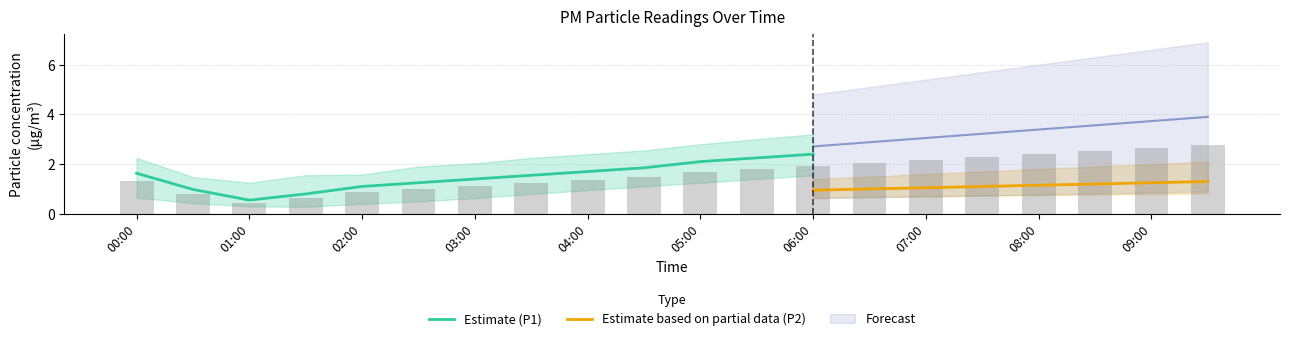

At which label does P2 reach its peak?

09:30